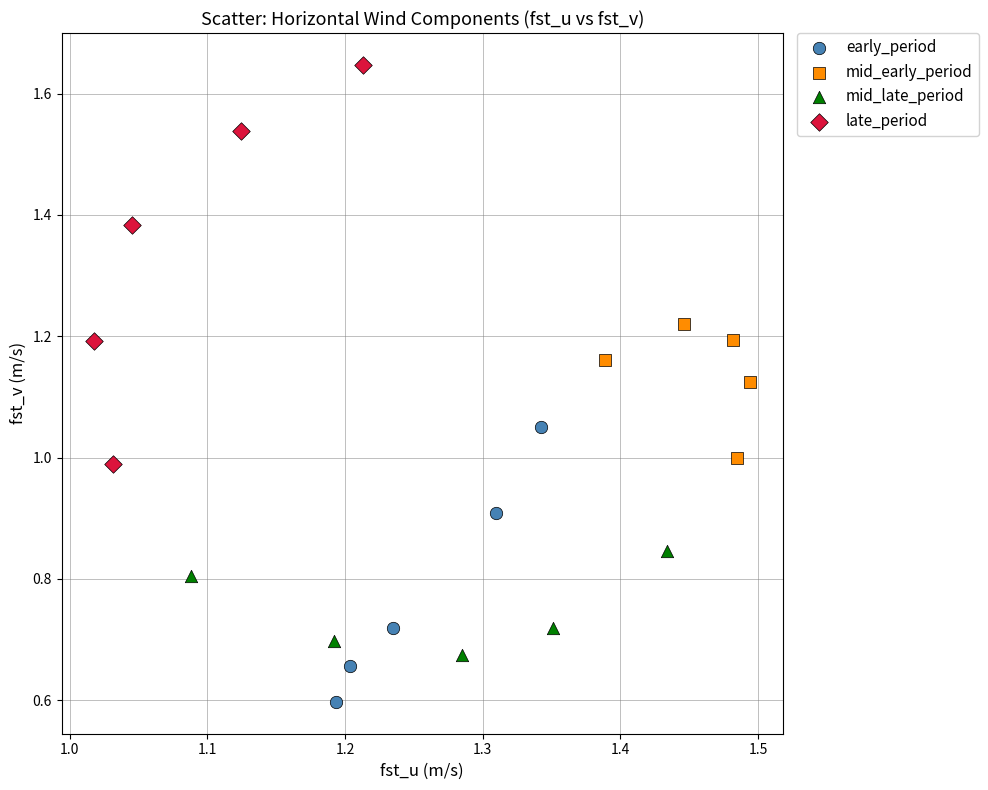

Which series has the widest spread of Y values?

late_period